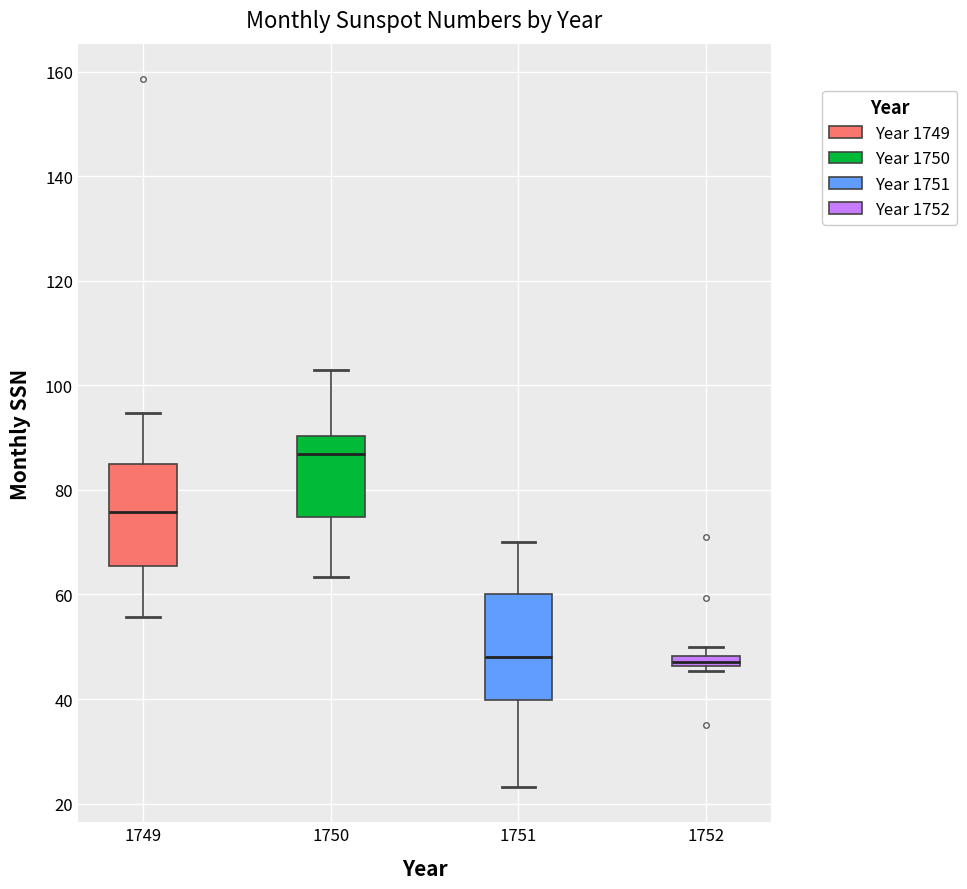

Where is the upper edge of the box at x = 1749 on the y-axis? The values are not printed on the chart, so give them approximately, as read against the axis.

86